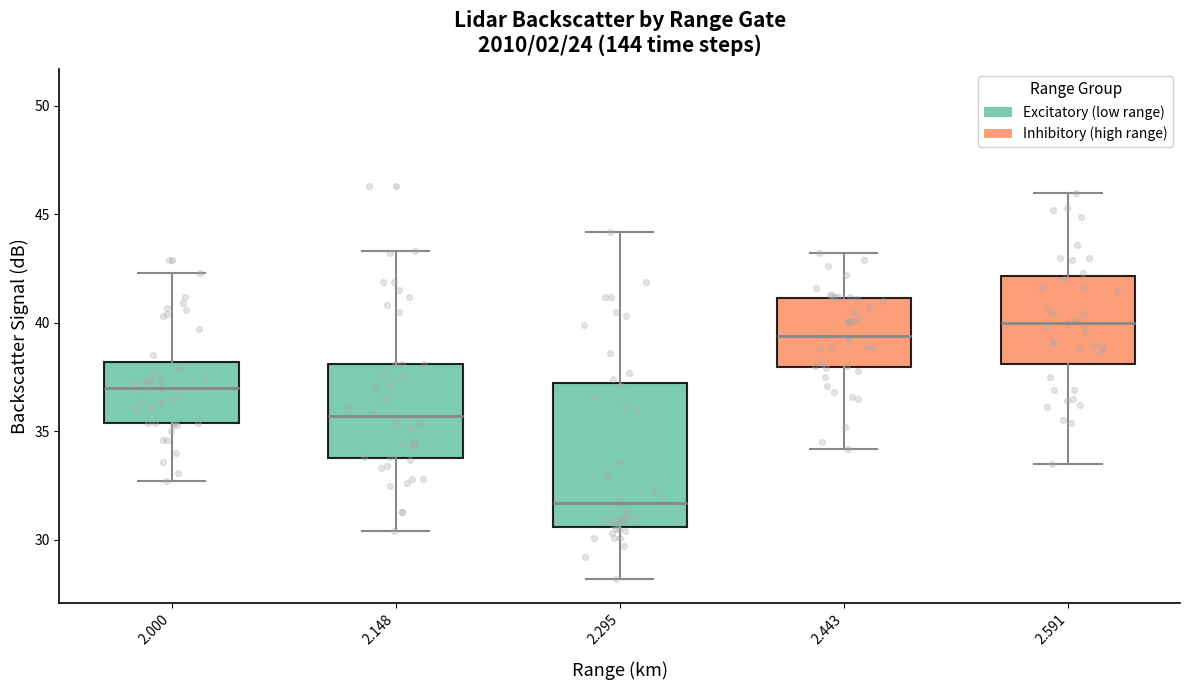

Where is the upper edge of the box at x = 2.000 on the y-axis? The values are not printed on the chart, so give them approximately, as read against the axis.

38.0